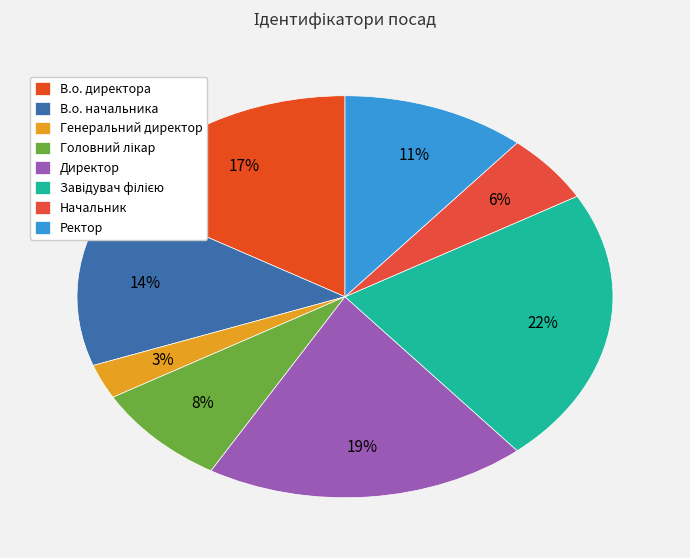

The Директор slice represents 19% of the pie. True or false?

True